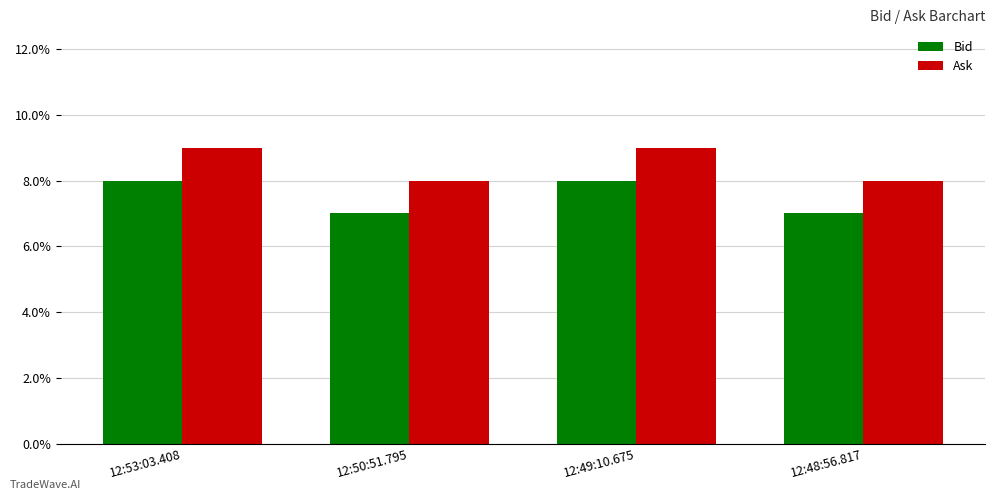

Are the bars grouped side by side (vs. stacked)?

Yes